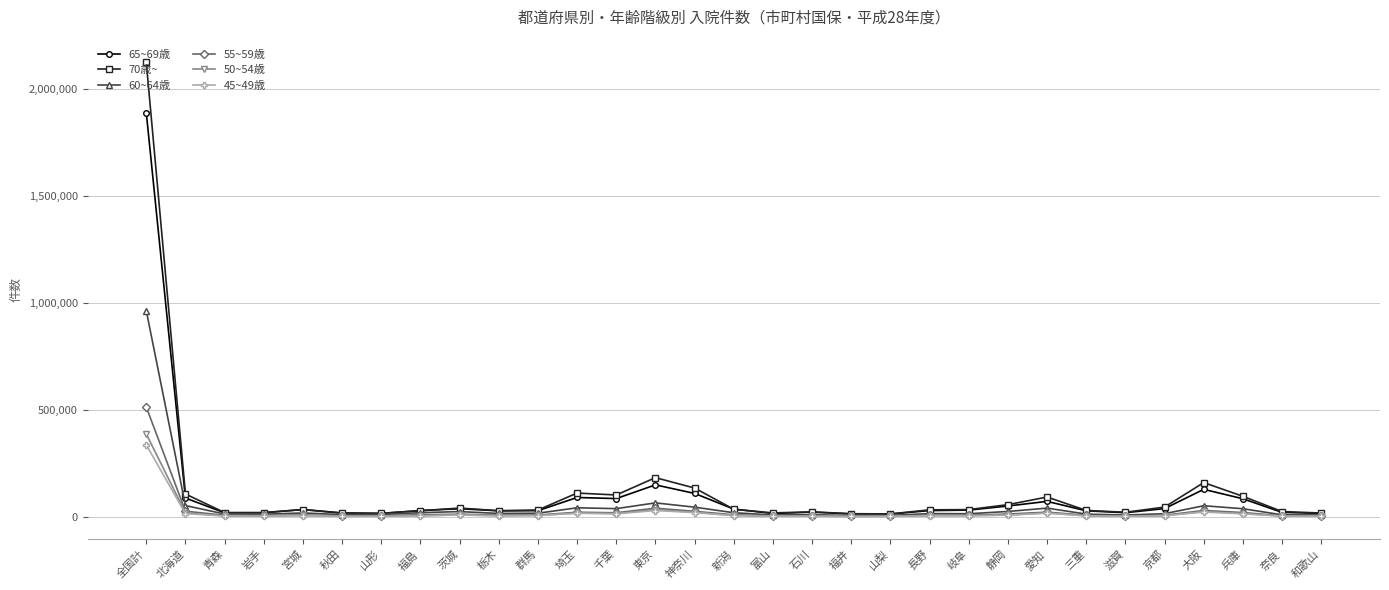

Which label corresponds to the largest value in the chart?

全国計